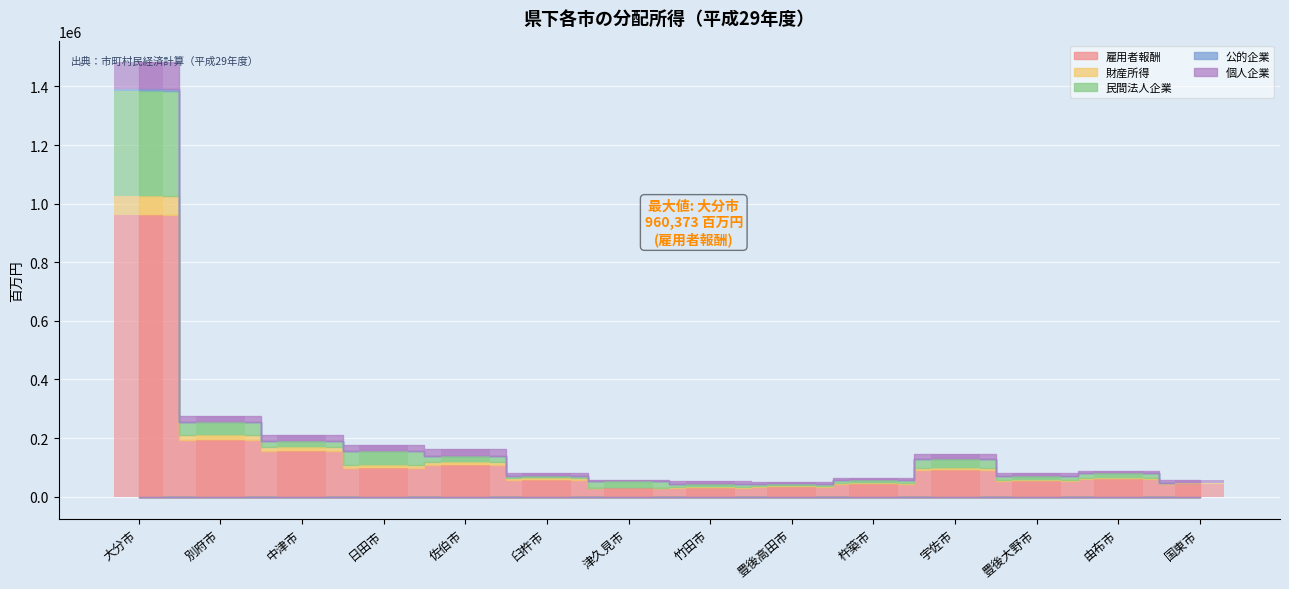

How many distinct data groups are displayed?

5